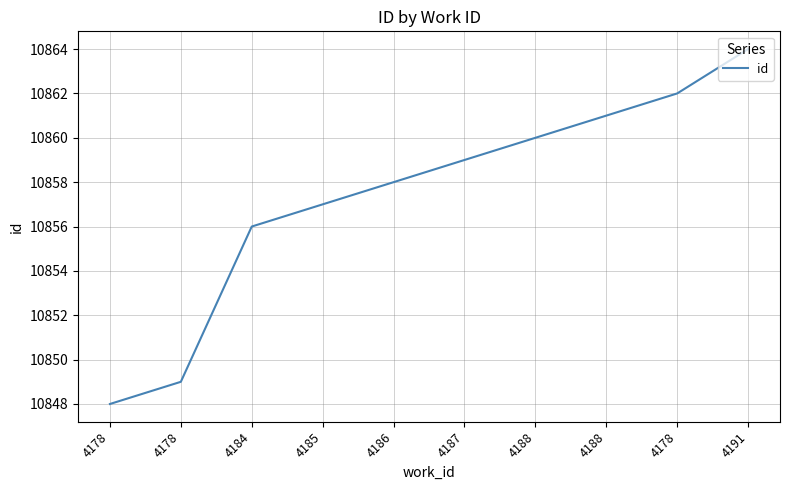

Does the chart display data point markers on the line(s)?

No